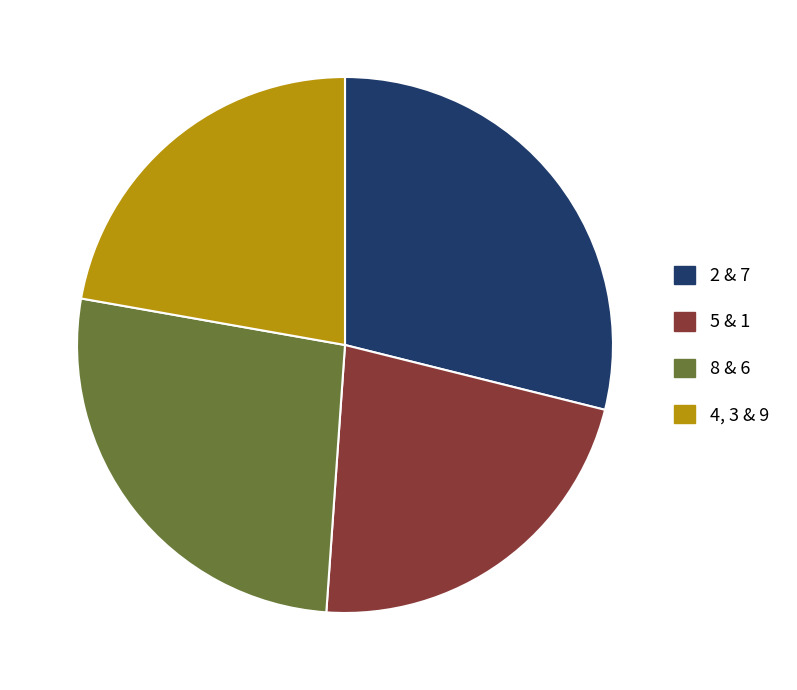

Which slice is the largest?

2 & 7